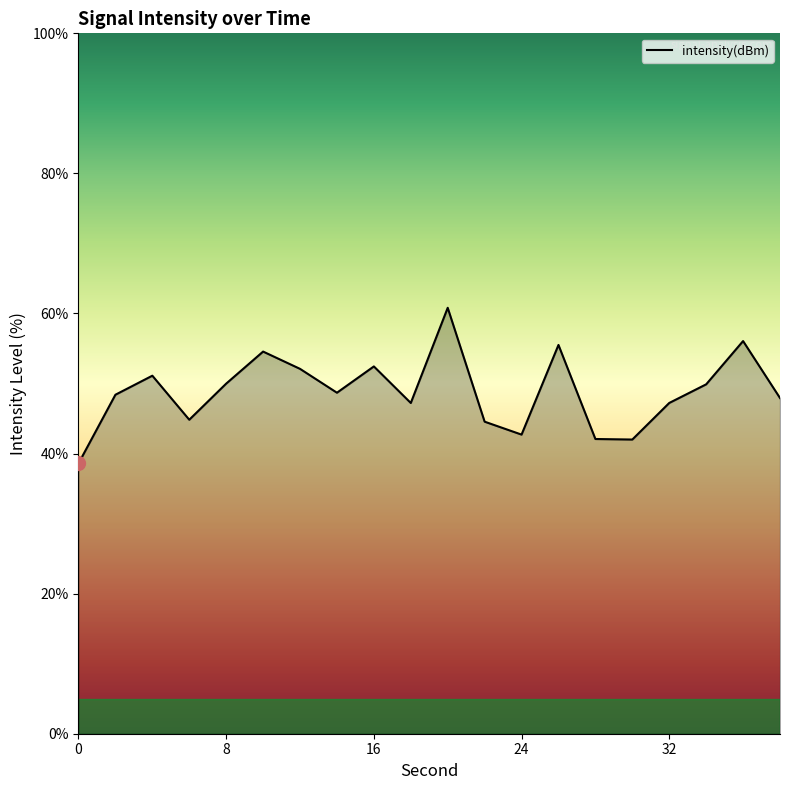

What is the difference between the maximum and minimum values?

22.2